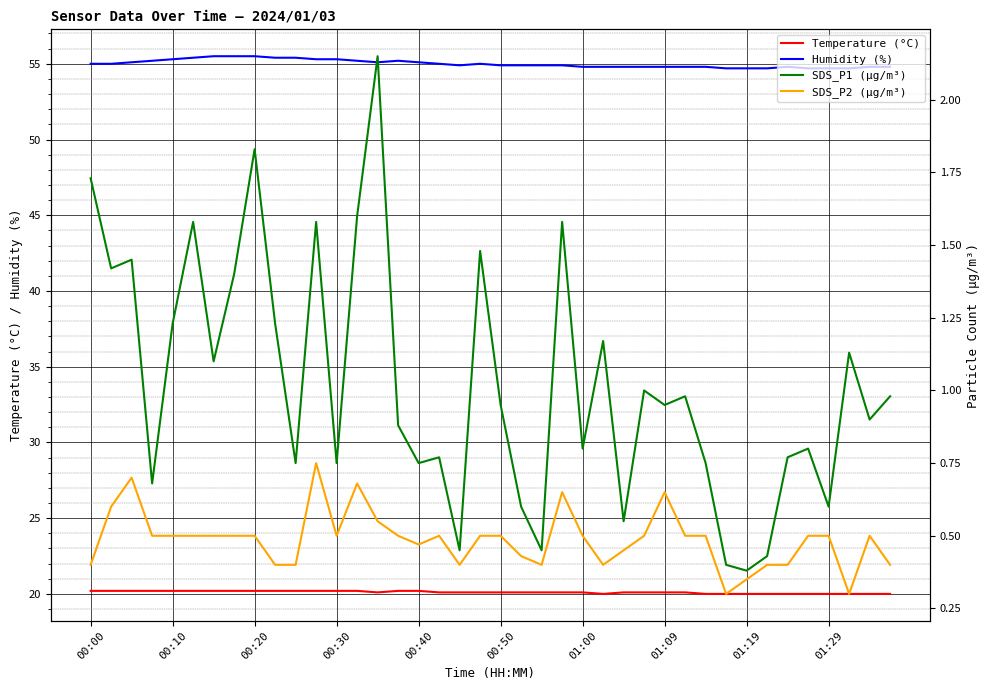

What is the highest value of the Humidity (%) series?

55.5